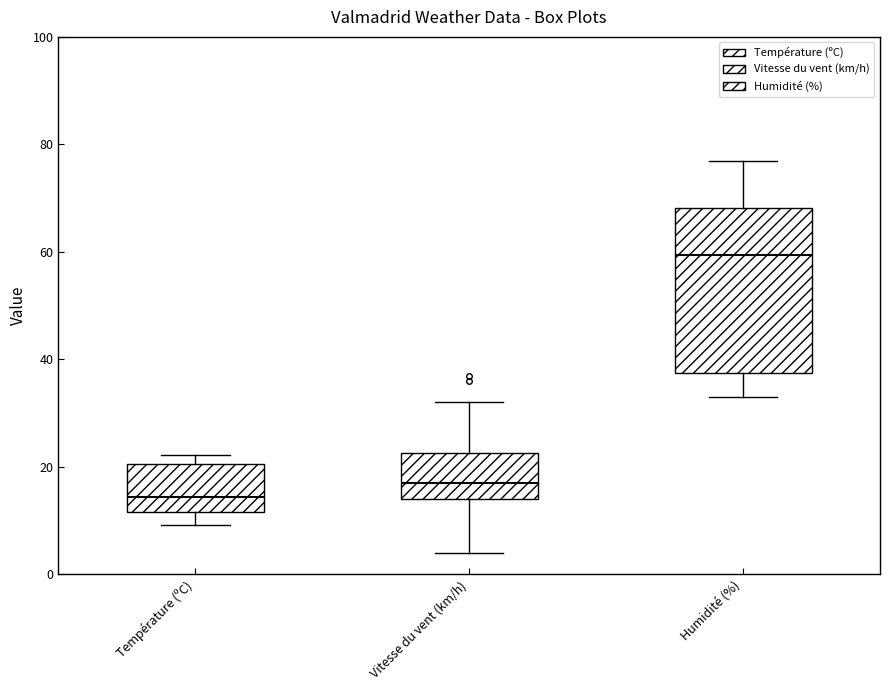

Which box has the highest median line?

Humidité (%)